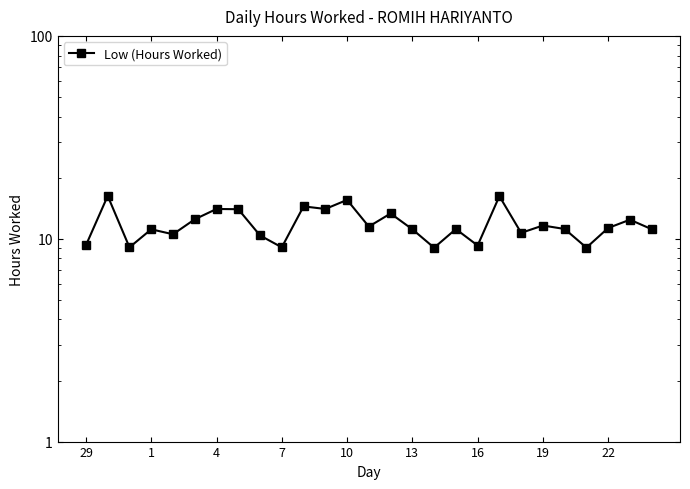

What is the minimum value shown in the chart?

9.0